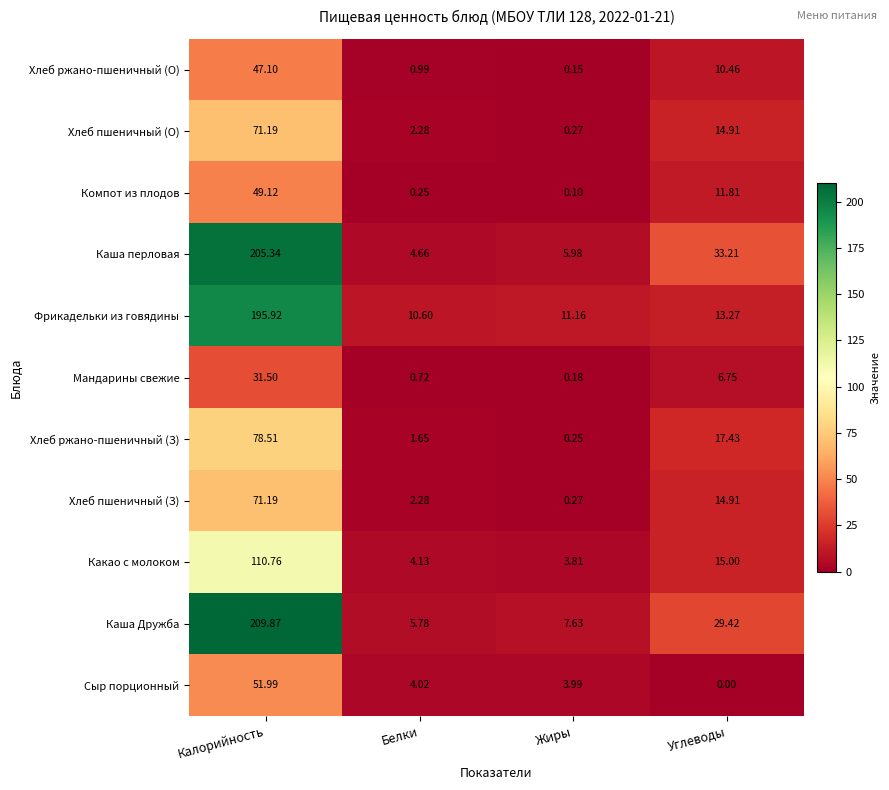

Which series has the widest spread of values?

Каша Дружба